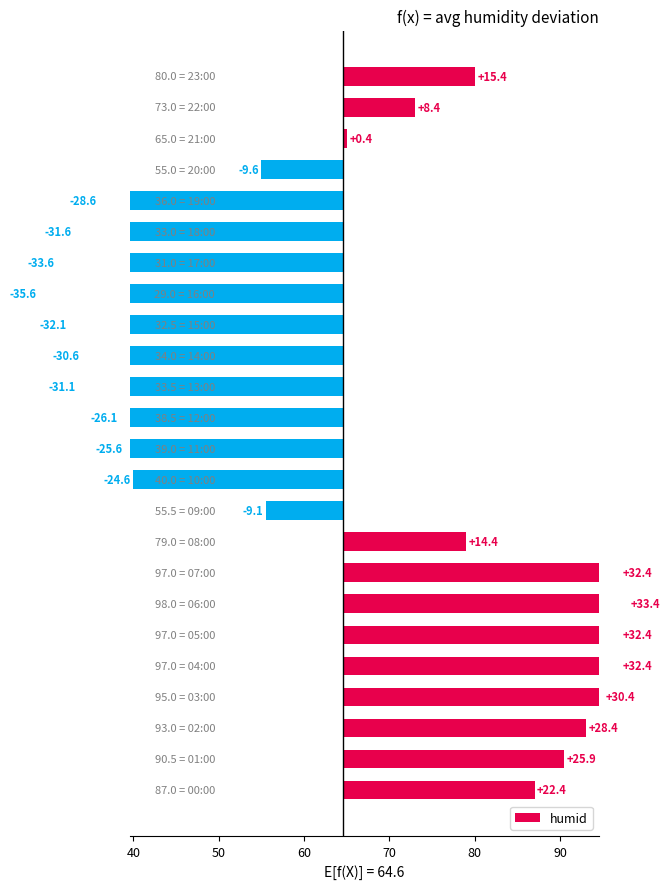

What is the greatest value displayed?

33.4